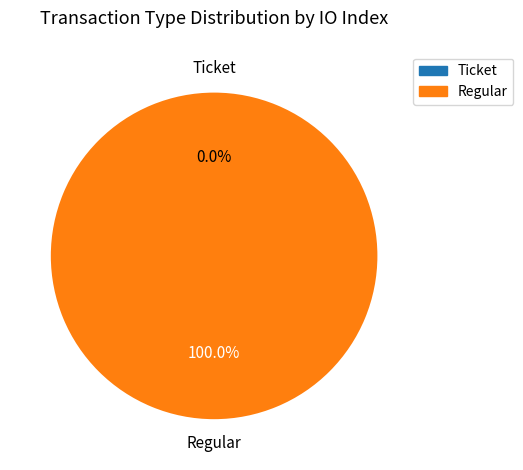

Which slice is the smallest?

Ticket